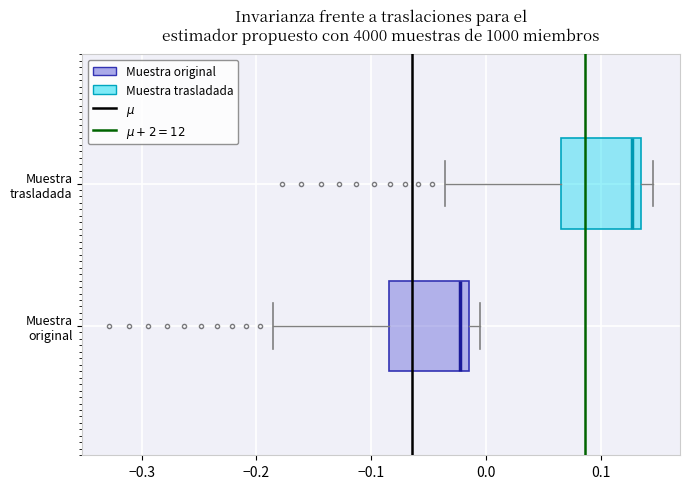

Reading bottom to top, read every box against the x-axis: the position of its median line, the range the box covers, and the ends of its whiskers. The values are not printed on the chart, so give them approximately, as read against the axis.

Muestra original: median -0.02, box -0.08 to -0.01, whiskers -0.19 to 0.00
Muestra trasladada: median 0.13, box 0.07 to 0.14, whiskers -0.04 to 0.15